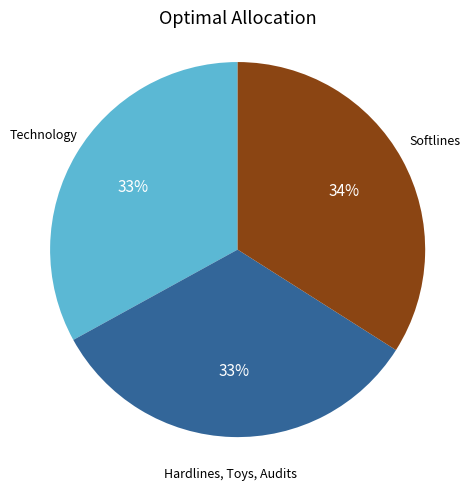

Does any single category account for the majority?

No